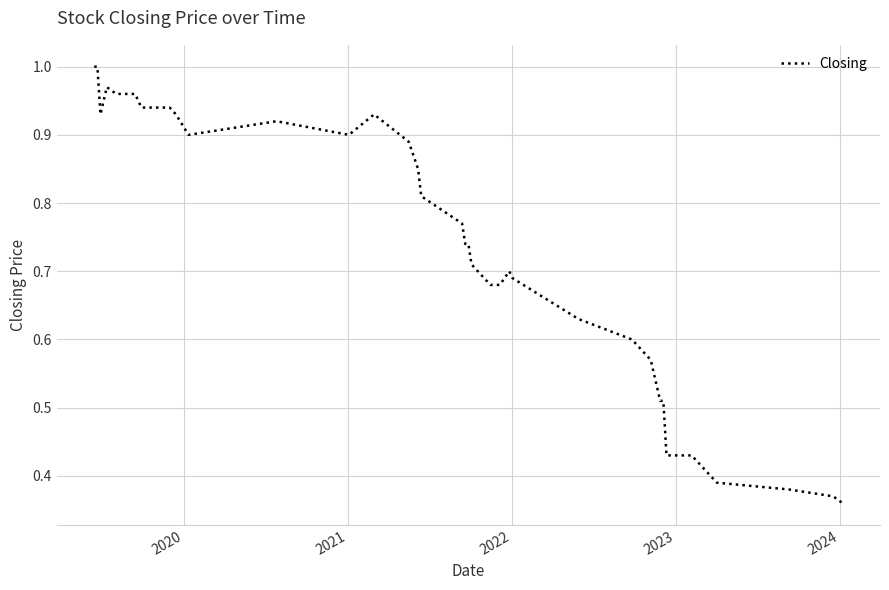

How many lines are shown in the chart?

1